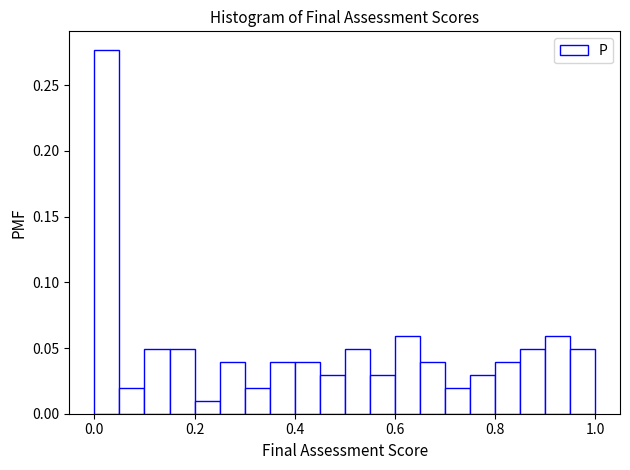

Read against the x-axis, roughly where is the centre of the tallest bar?

0.02